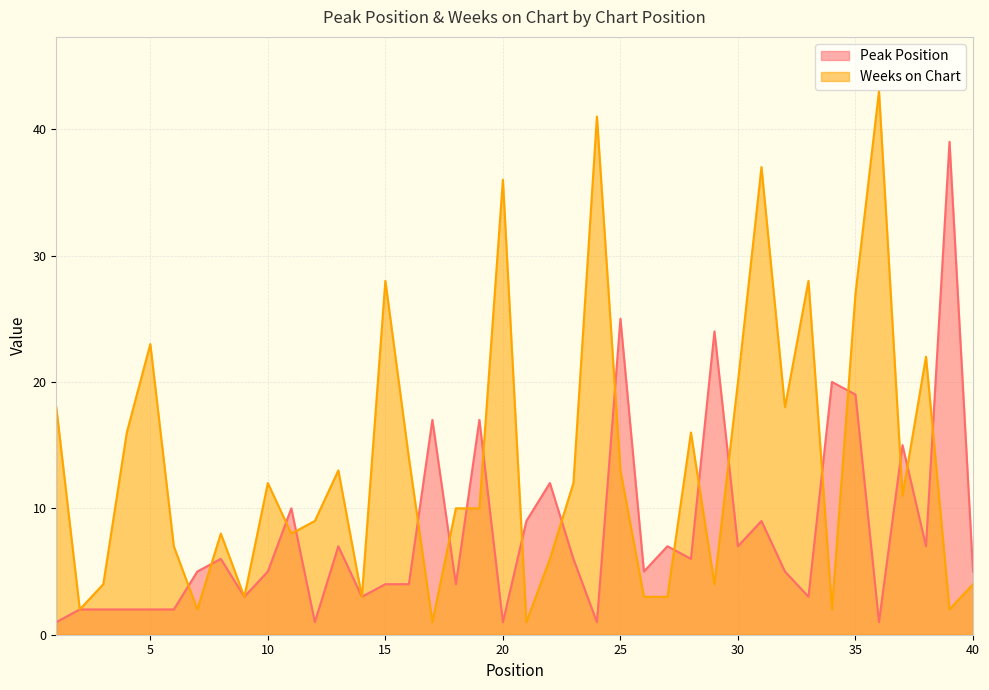

Is it true that Weeks on Chart equals 7 at 13?

False